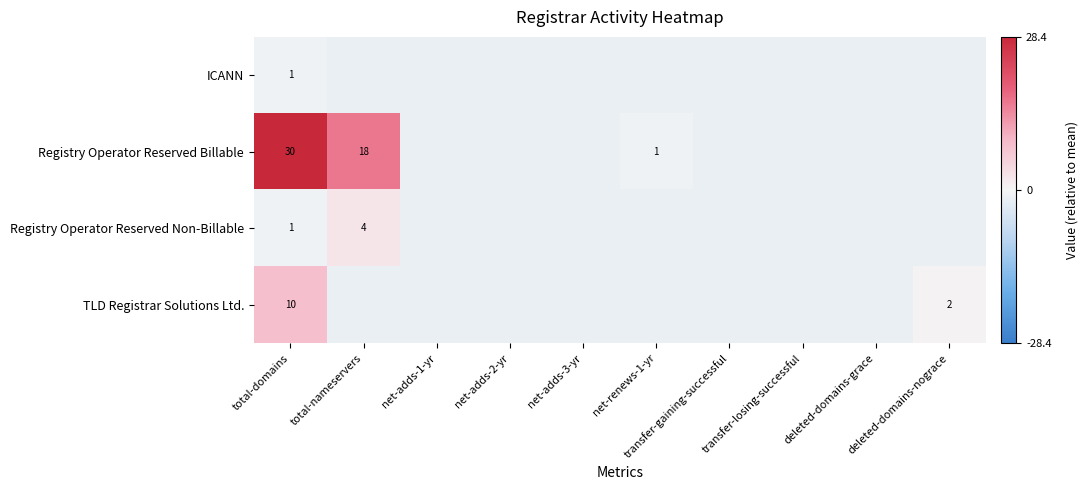

How many negative values does the Registry Operator Reserved Non-Billable series have?

9